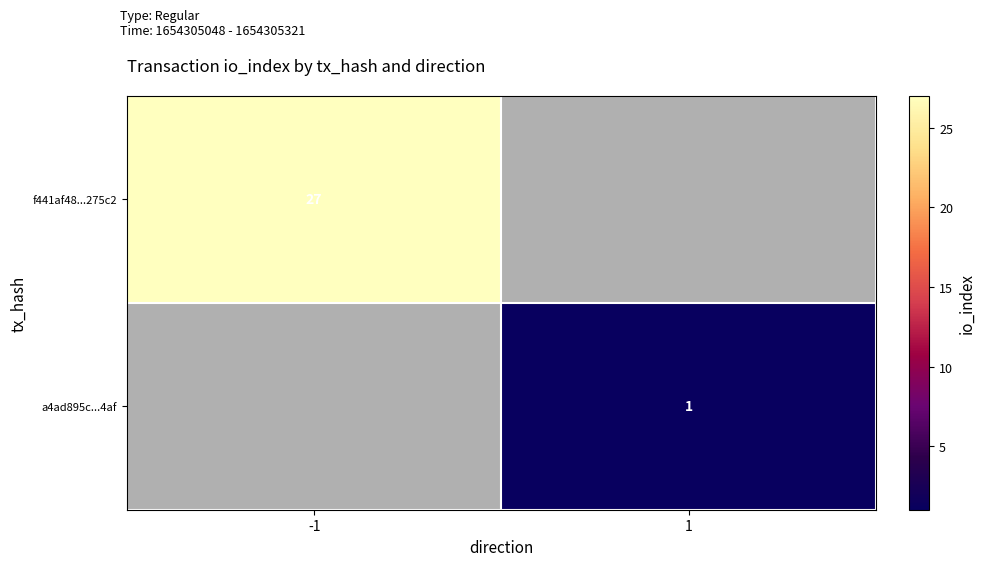

The value of f441af48...275c2 at -1 is 27. True or false?

True